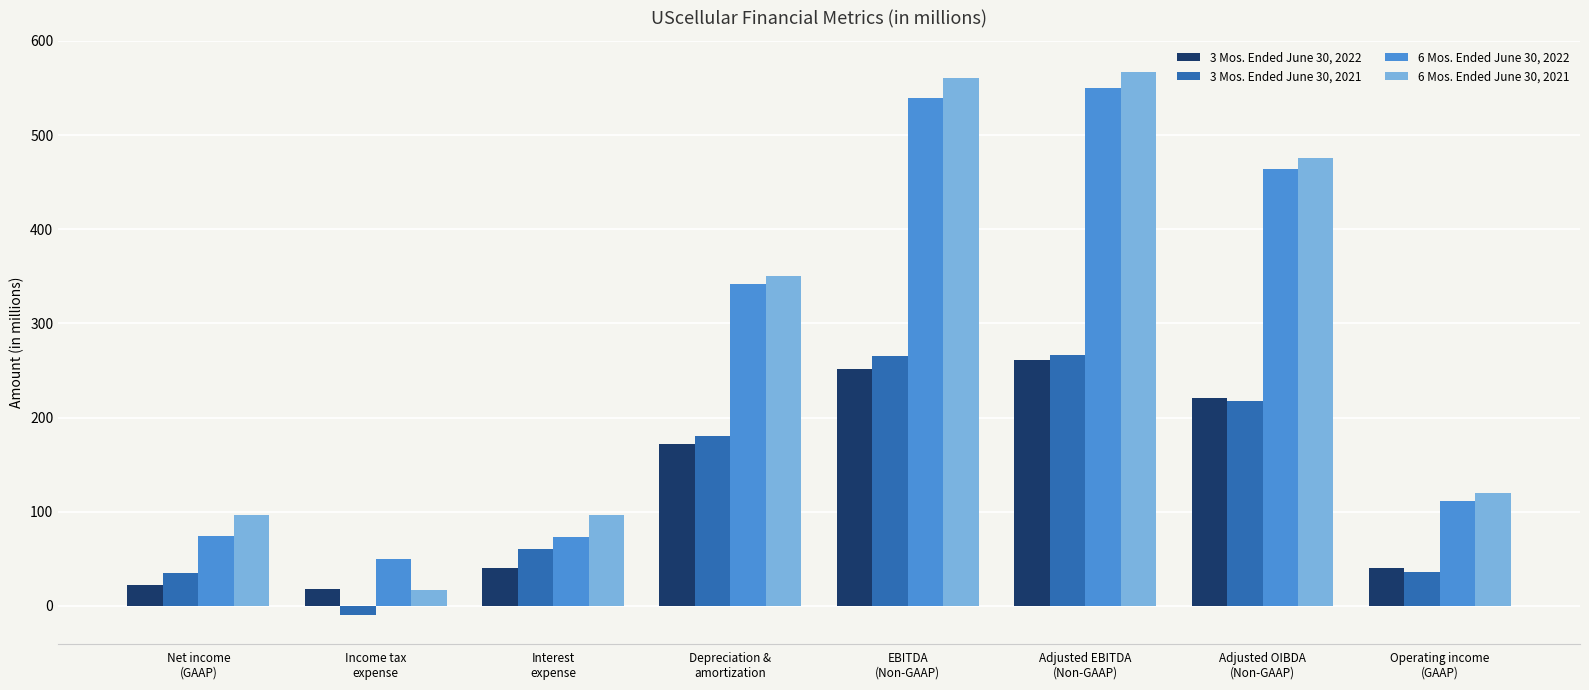

How many data points in 6 Mos. Ended June 30, 2022 are less than 342?

4